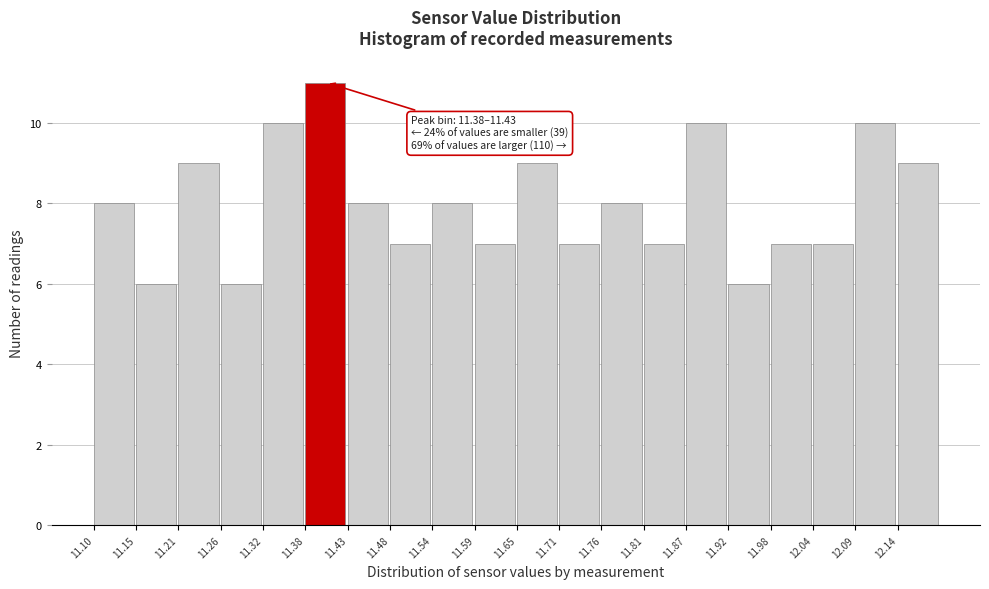

Which range on the x-axis has the tallest bar?

11.375 to 11.430